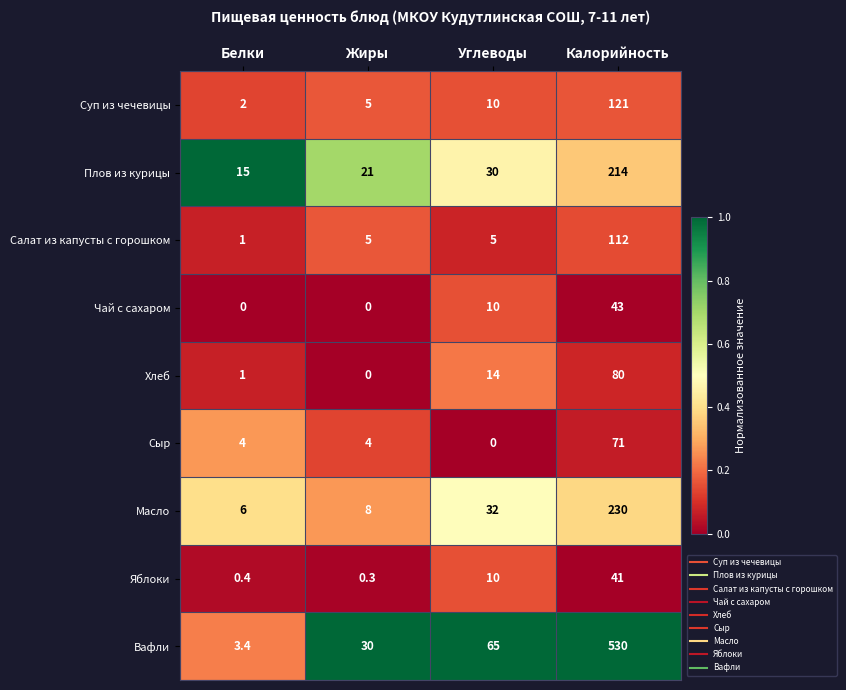

What is the maximum value shown in the chart?

530.0